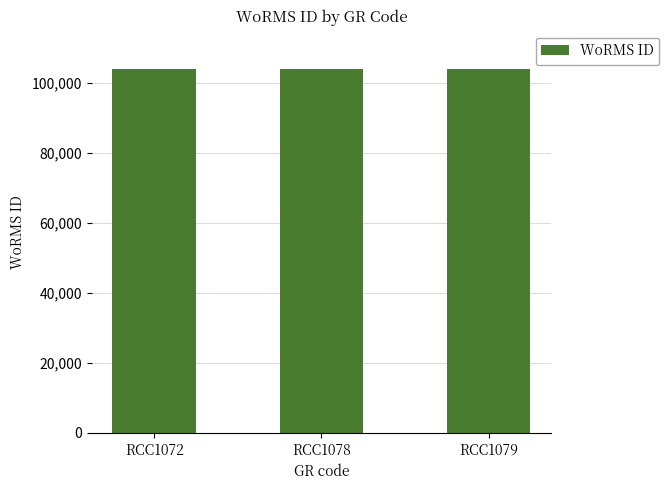

Count the values in the range 103991 to 104016.

3